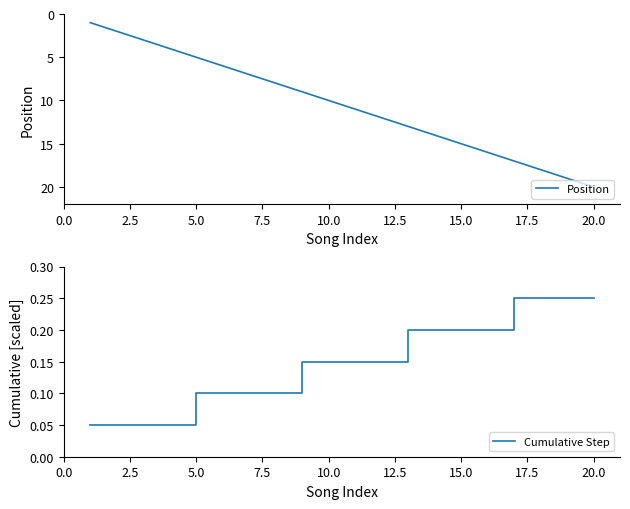

What are all the series names shown in the legend?

Position, Cumulative Step